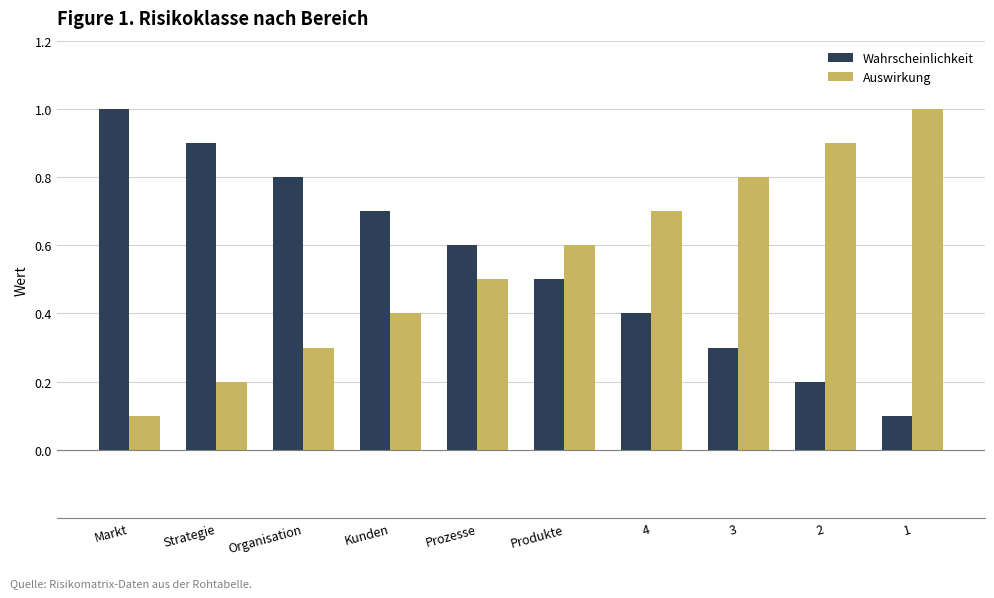

Is it true that Wahrscheinlichkeit equals 0.1 at 1?

True